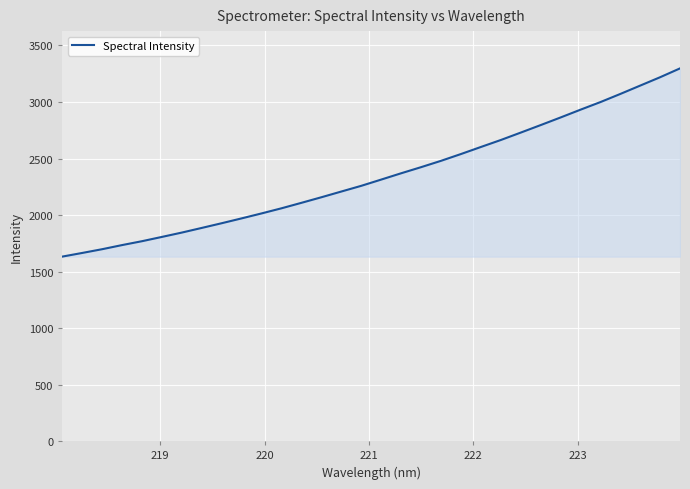

What is the minimum value shown in the chart?

1632.3